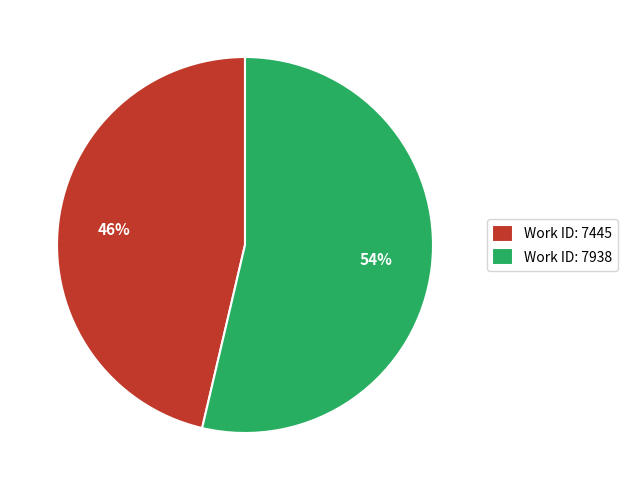

Is it true that Work ID: 7938 is 54% of the pie?

True